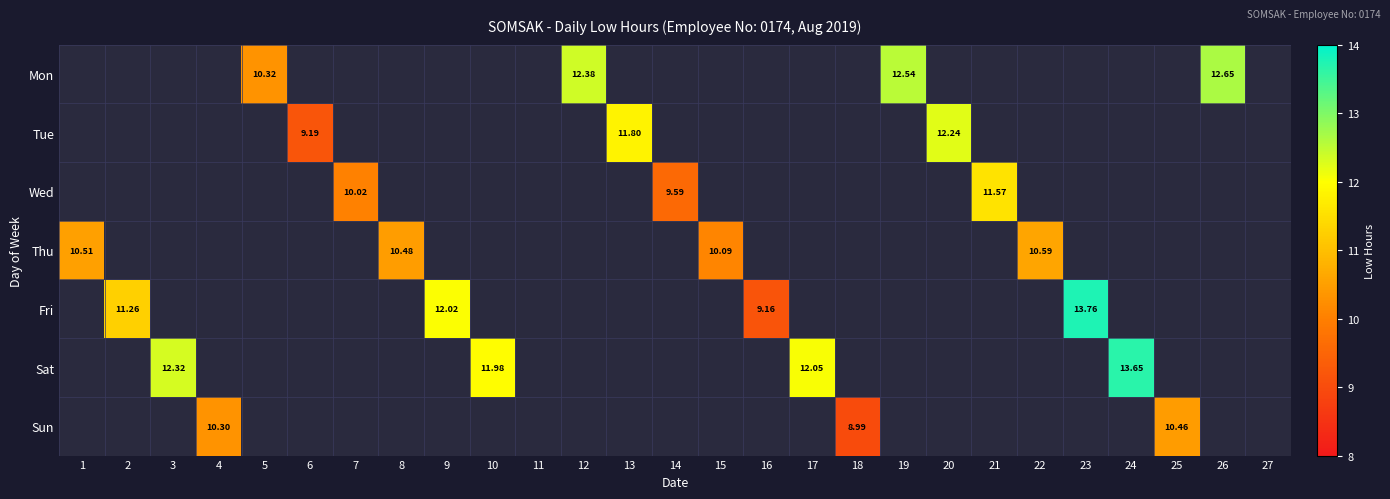

At which category does the chart reach its minimum across all series?

18